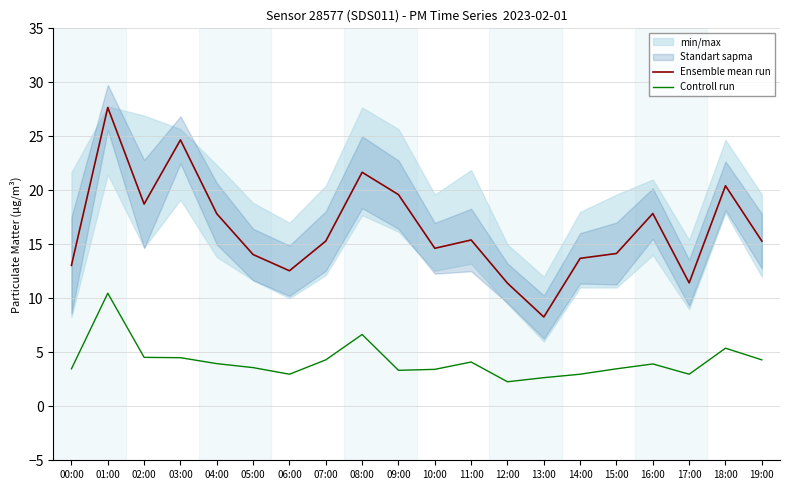

What position from the right is 15:00?

5